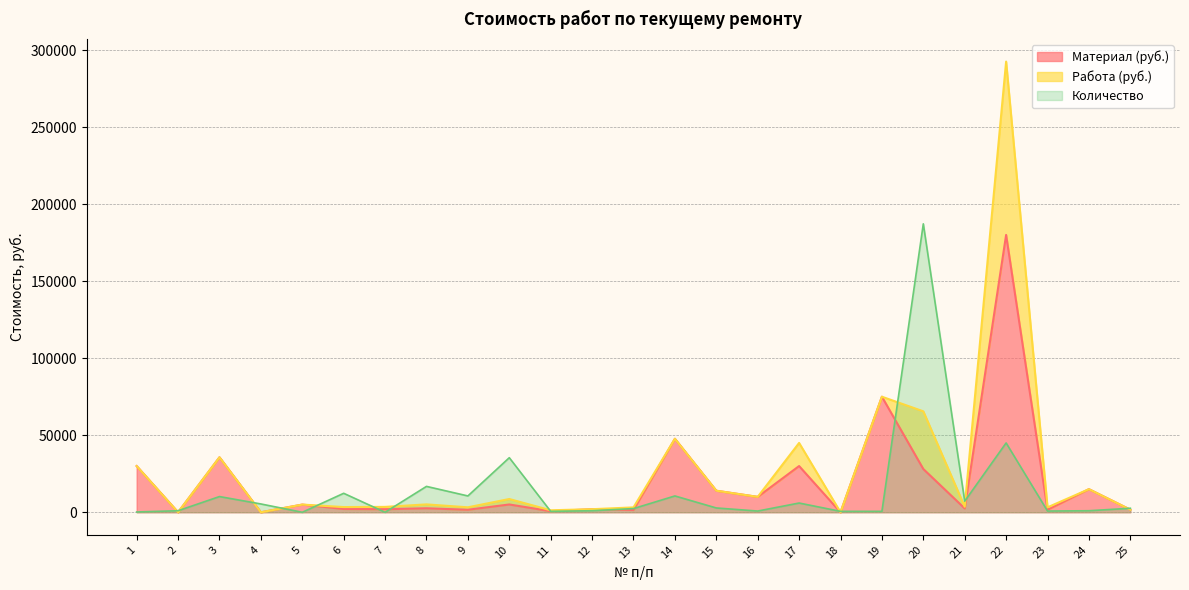

The Материал (руб.) series shows 180000 at 22. True or false?

True